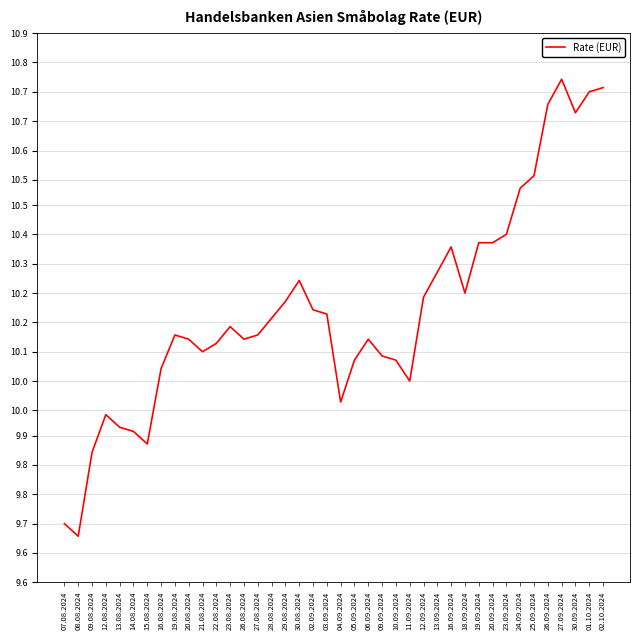

Is it true that the value at 24.09.2024 is 10.5?

True